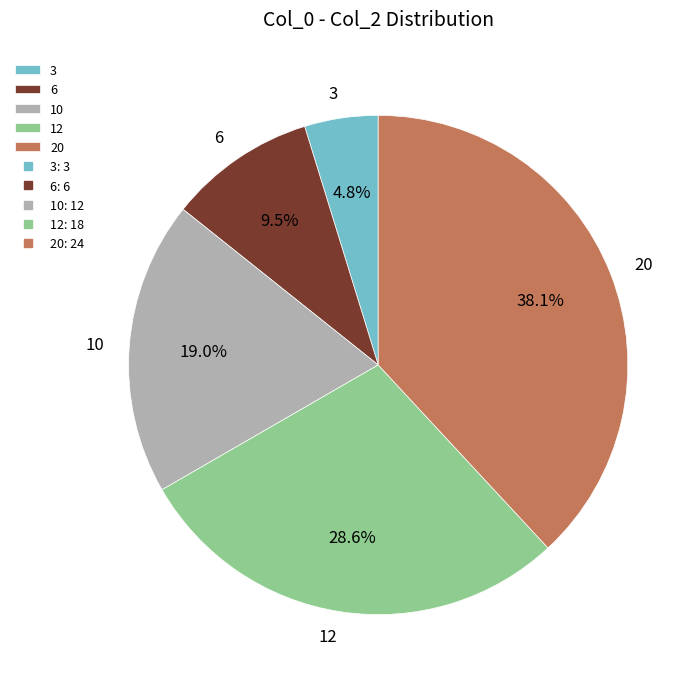

The 3 slice represents 19% of the pie. True or false?

False